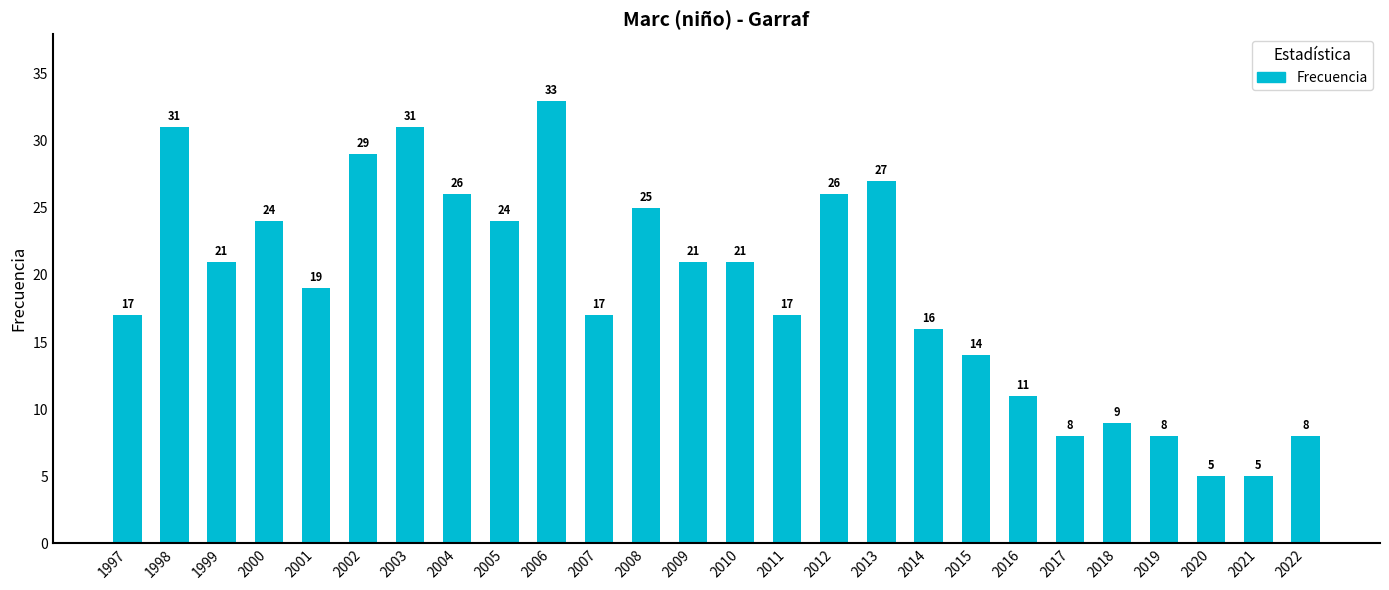

Reading left to right, extract all data points from this chart.

17	31	21	24	19	29	31	26	24	33	17	25	21	21	17	26	27	16	14	11	8	9	8	5	5	8